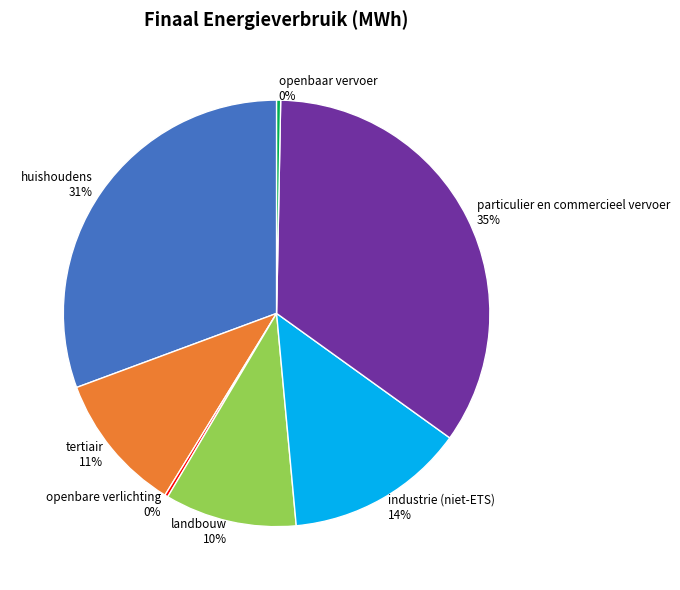

Do openbaar vervoer 0% and huishoudens 31% together represent more than half of the pie?

No